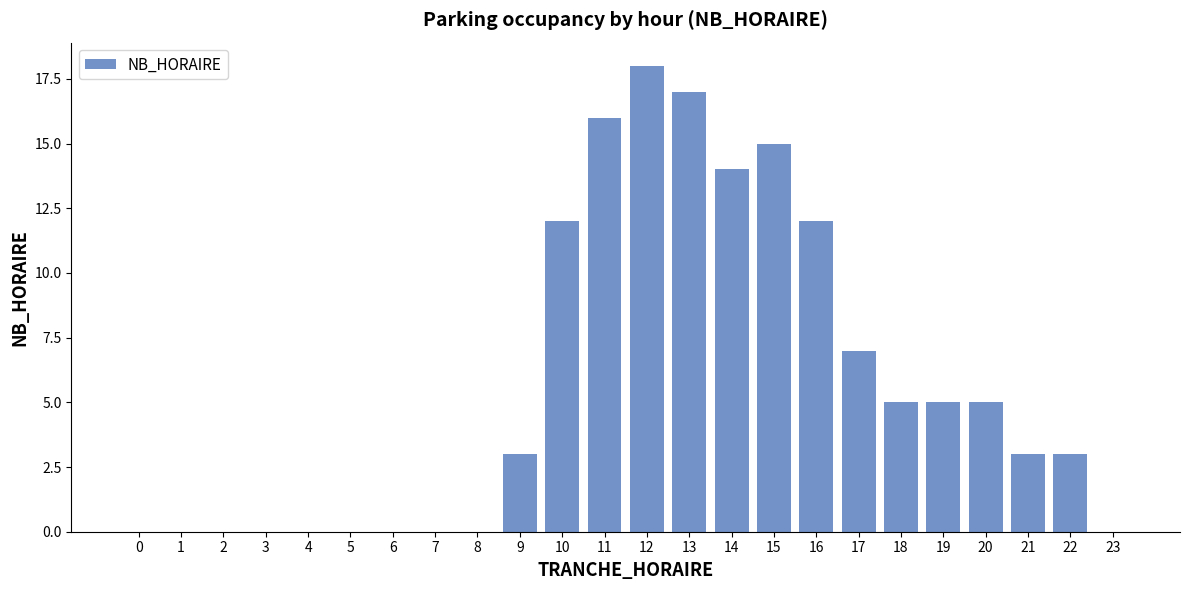

At which label is the value closest to 9?

17